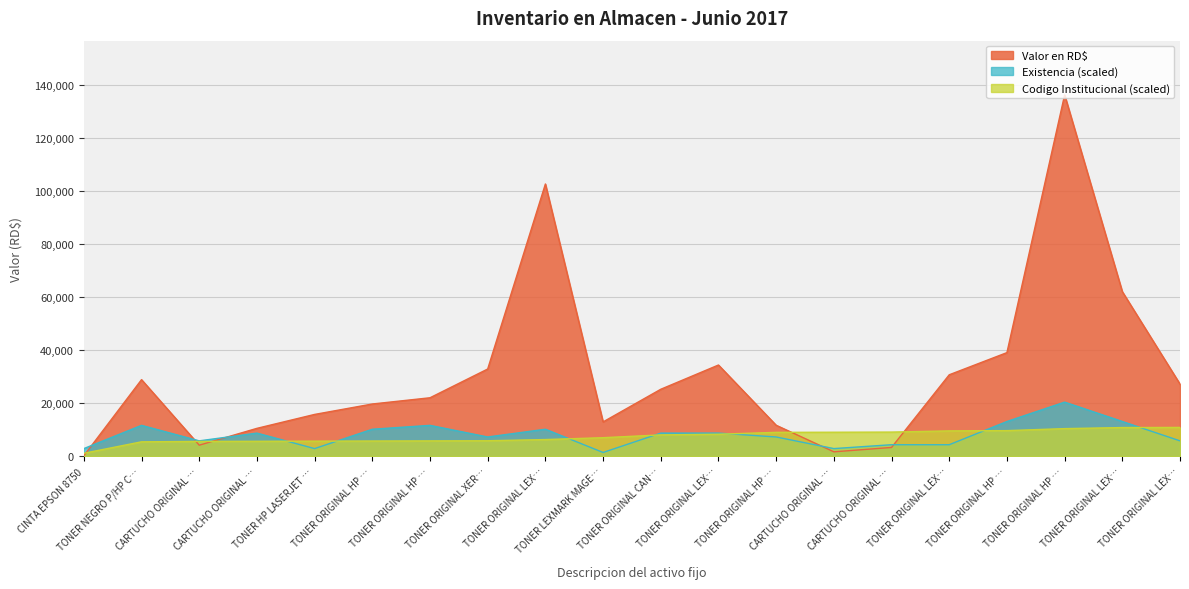

At which category does Valor en RD$ reach its first local valley?

CARTUCHO ORIGINAL …